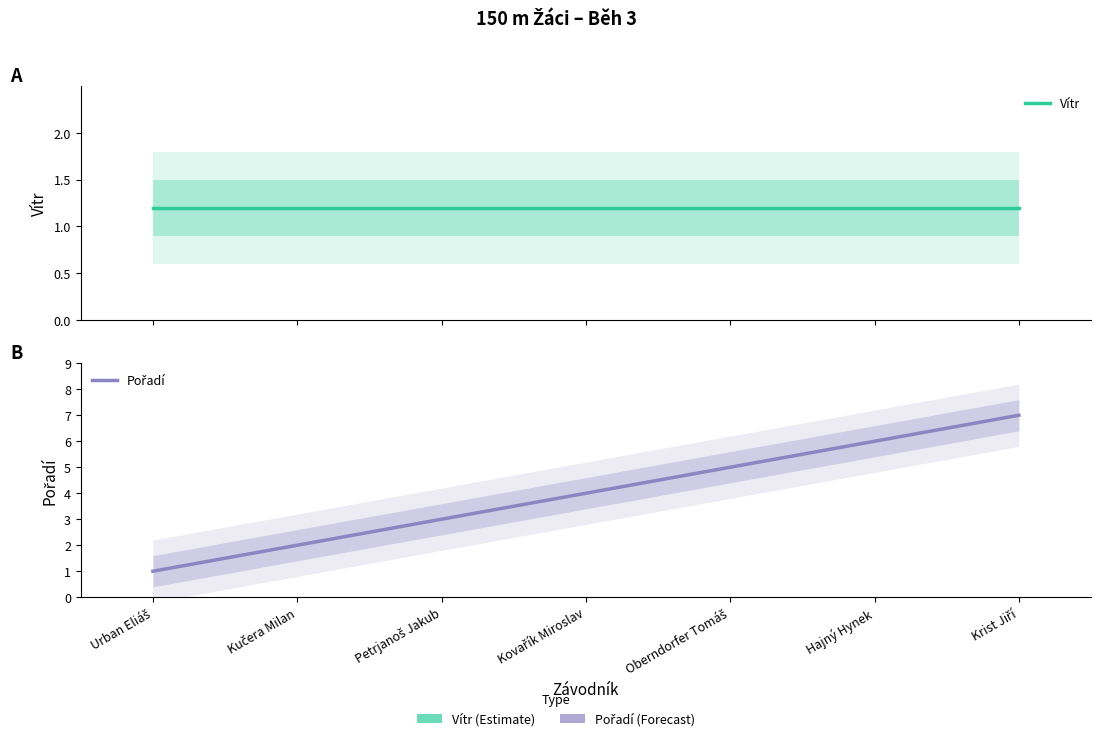

What is the spread (max minus min) of values at Oberndorfer Tomáš?

3.8